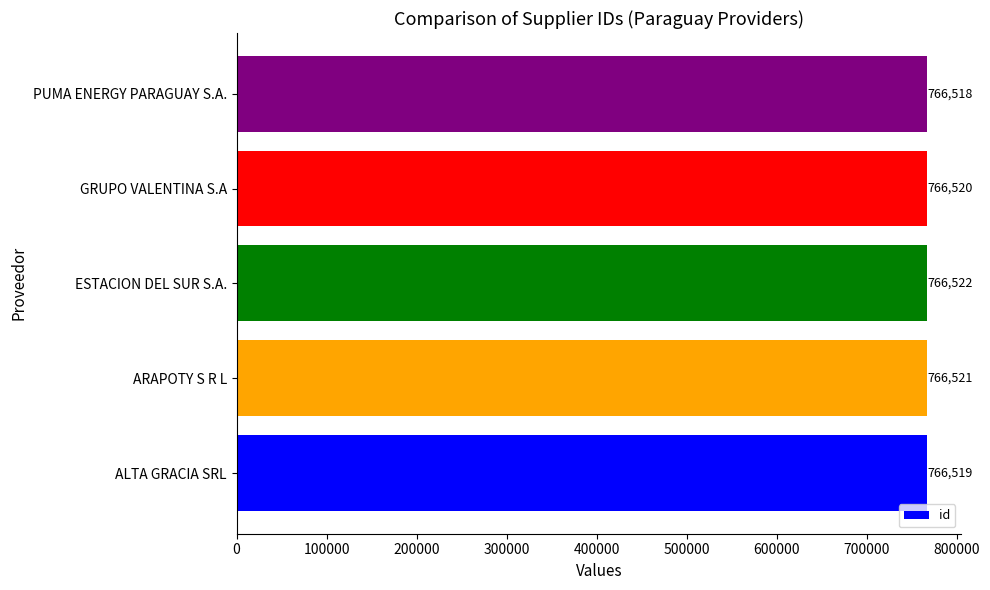

List the labels in order of value, smallest first.

PUMA ENERGY PARAGUAY S.A., ALTA GRACIA SRL, GRUPO VALENTINA S.A, ARAPOTY S R L, ESTACION DEL SUR S.A.